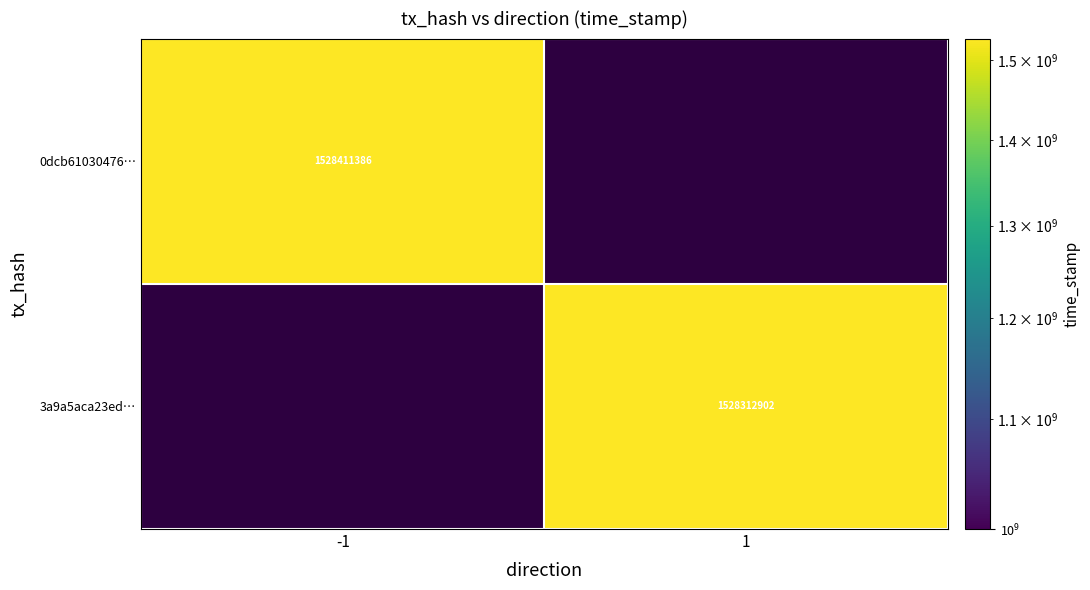

The value of 3a9a5aca23ed… at 1 is 1528312902. True or false?

True